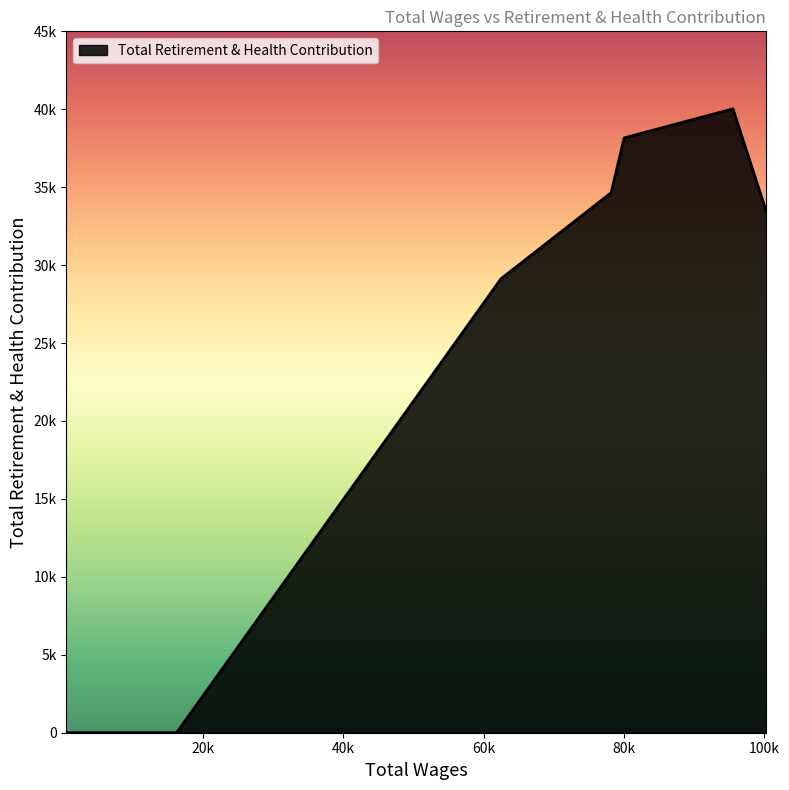

Does the chart have visible grid lines?

No